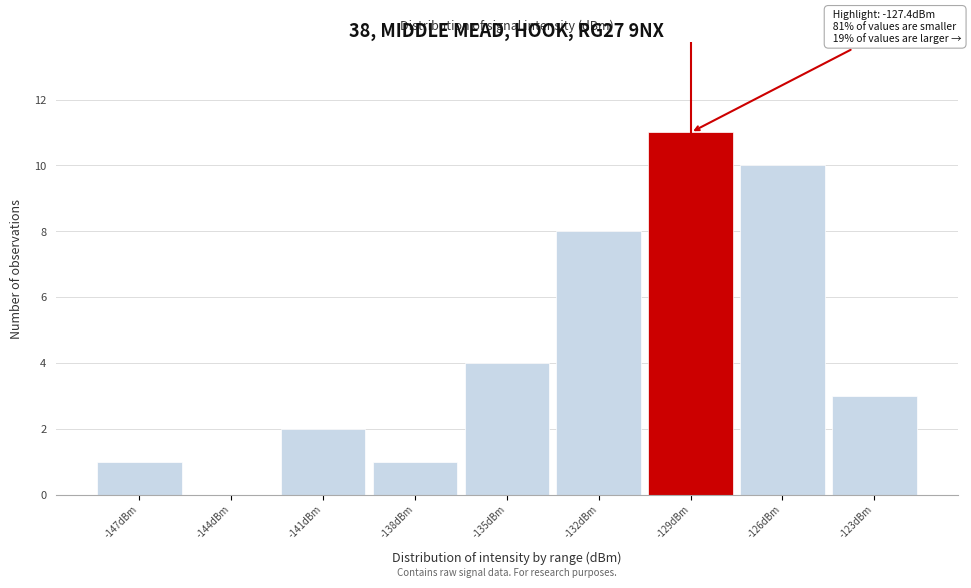

At which label is the value closest to 5?

-135dBm